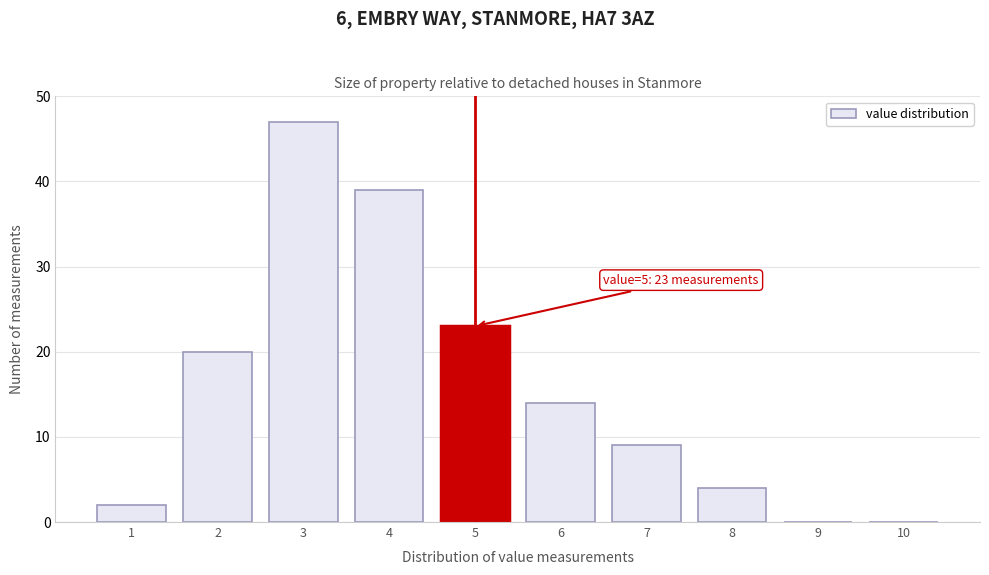

Reading left to right, transcribe all the data shown in this chart.

1=2	2=20	3=47	4=39	5=23	6=14	7=9	8=4	9=0	10=0